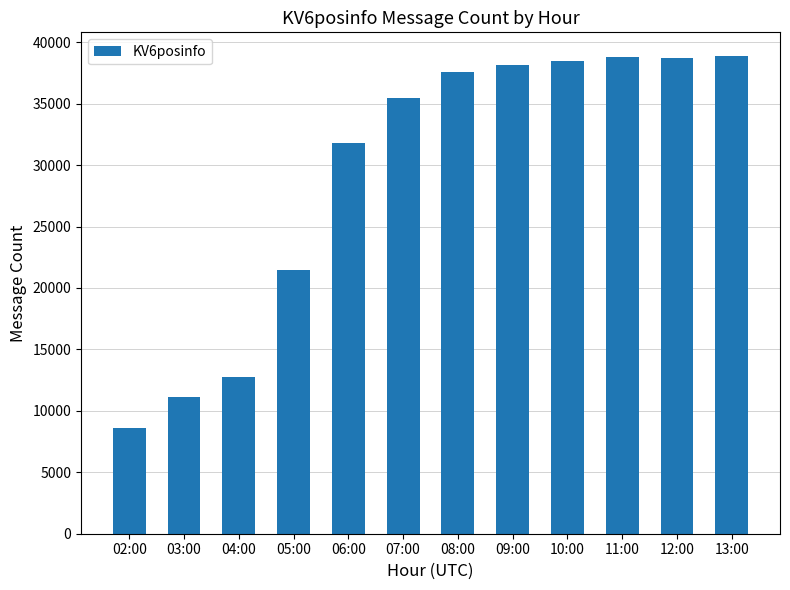

Which has a higher value, 11:00 or 02:00?

11:00